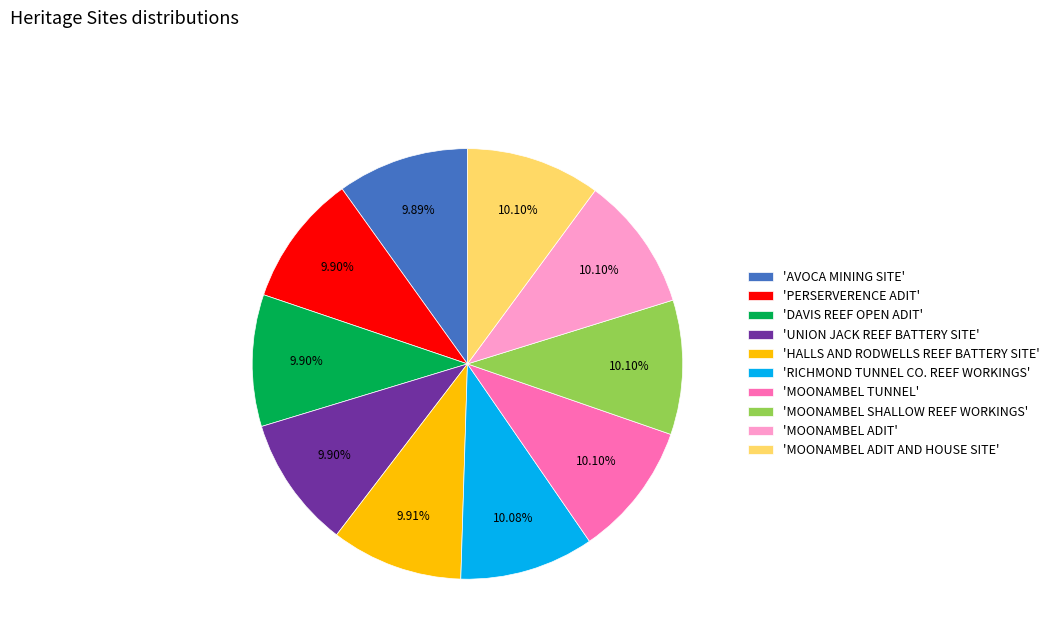

How many slices are in this pie chart?

10